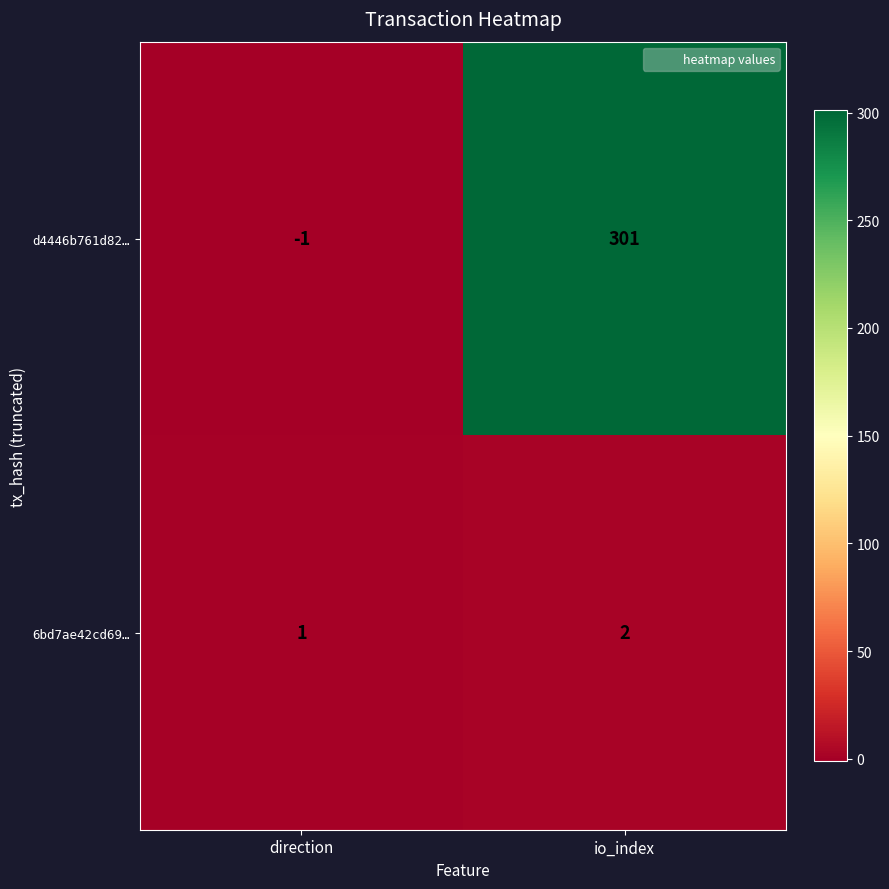

List the series in order of their peak value, lowest first.

6bd7ae42cd69…, d4446b761d82…